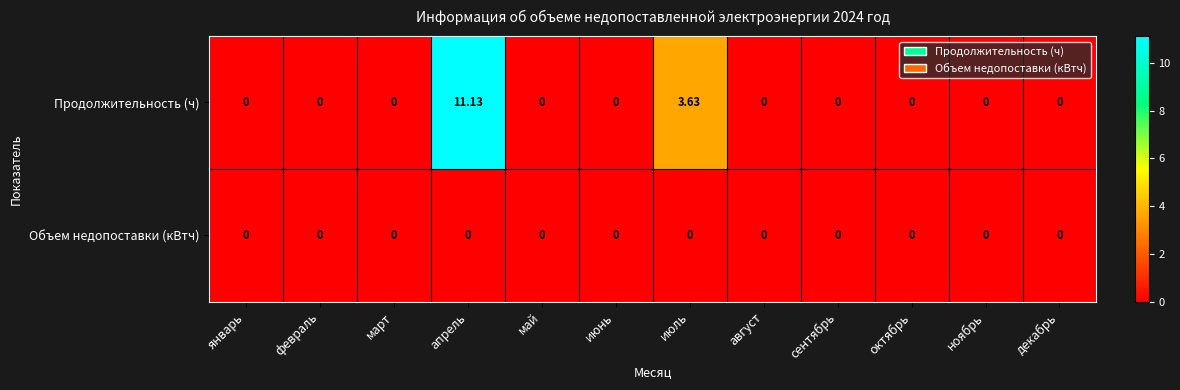

At how many categories does at least one series exceed 7?

1